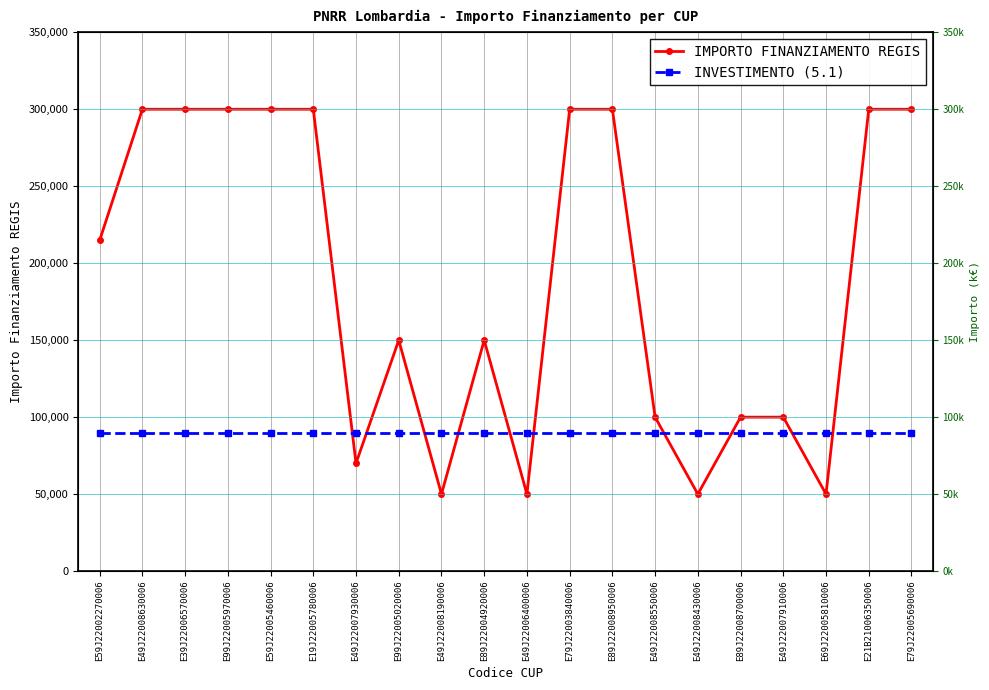

At E19J22005780006, list the series in order from smallest to largest.

INVESTIMENTO (5.1), IMPORTO FINANZIAMENTO REGIS